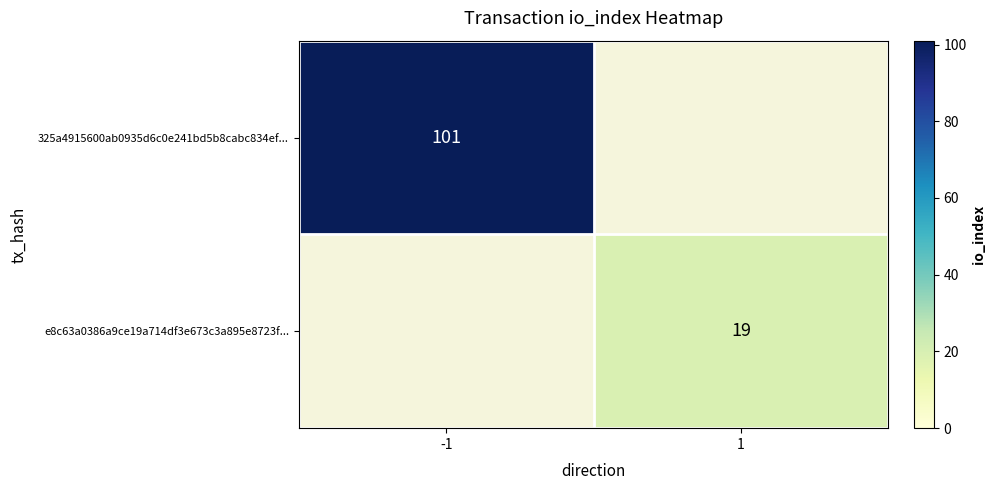

The e8c63a0386a9ce19a714df3e673c3a895e8723f... series shows 29 at 1. True or false?

False